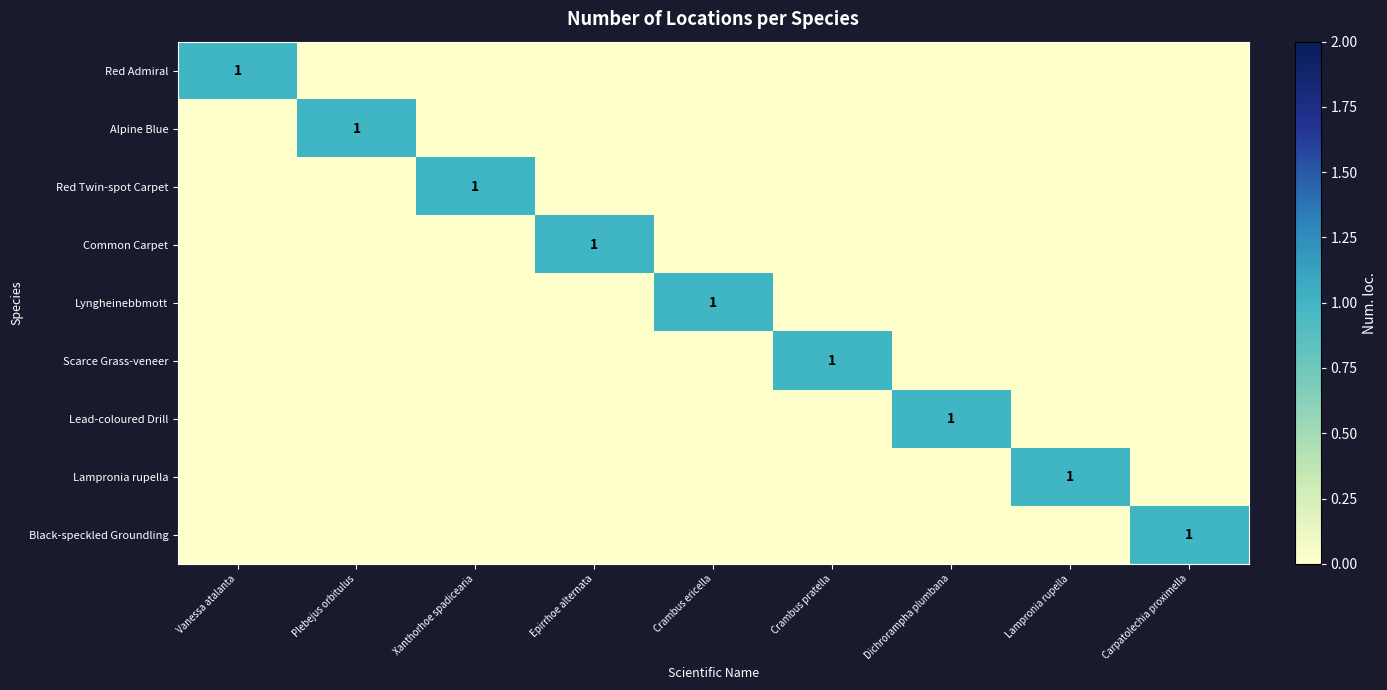

At which label is Lead-coloured Drill closest to 0?

Vanessa atalanta